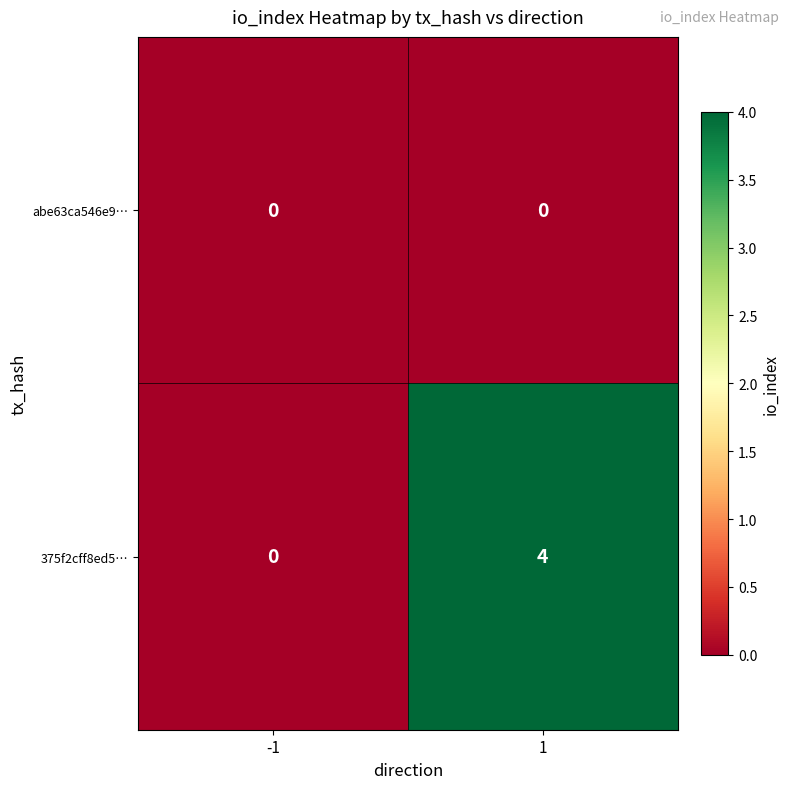

How many series are shown in this chart?

2